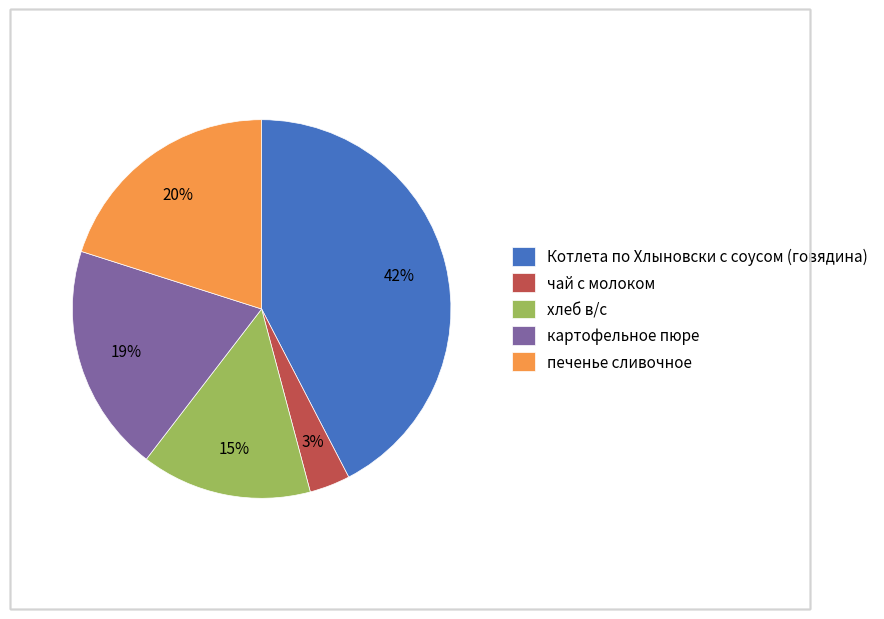

To the nearest percent, what is the combined percentage of Котлета по Хлыновски с соусом (говядина) and картофельное пюре?

62%